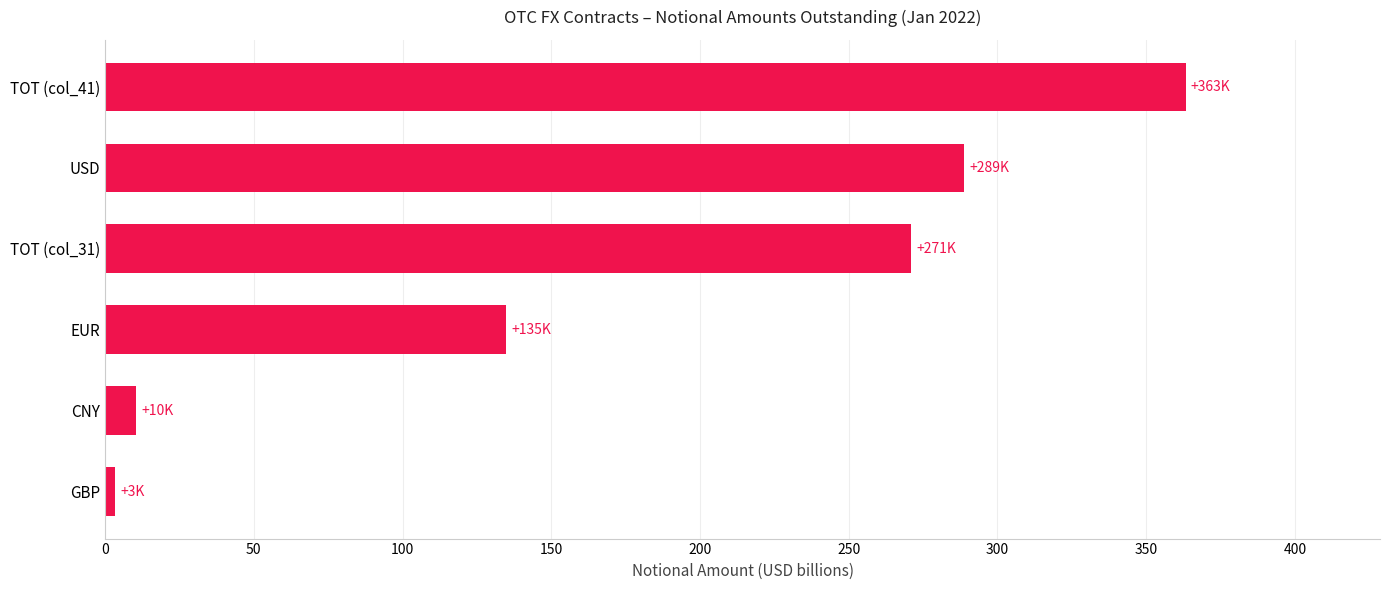

Read the value at EUR.

134.9